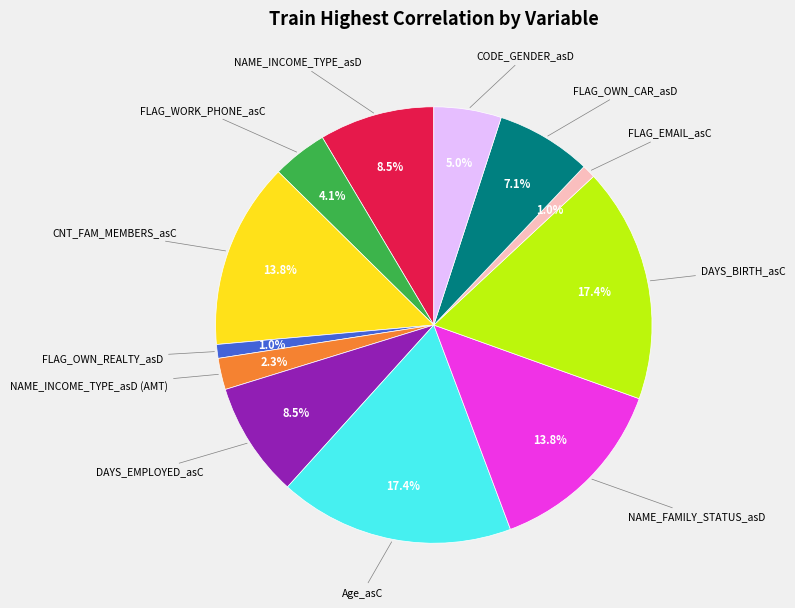

Is there any slice that represents more than half of the pie?

No